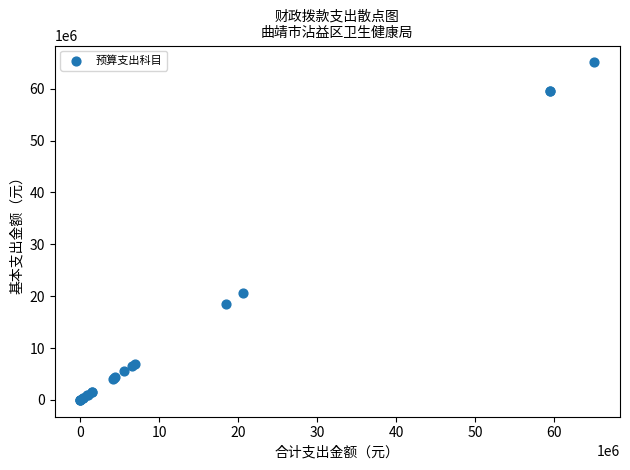

What Y value in the scatter plot is closest to 32549711?

20594743.2